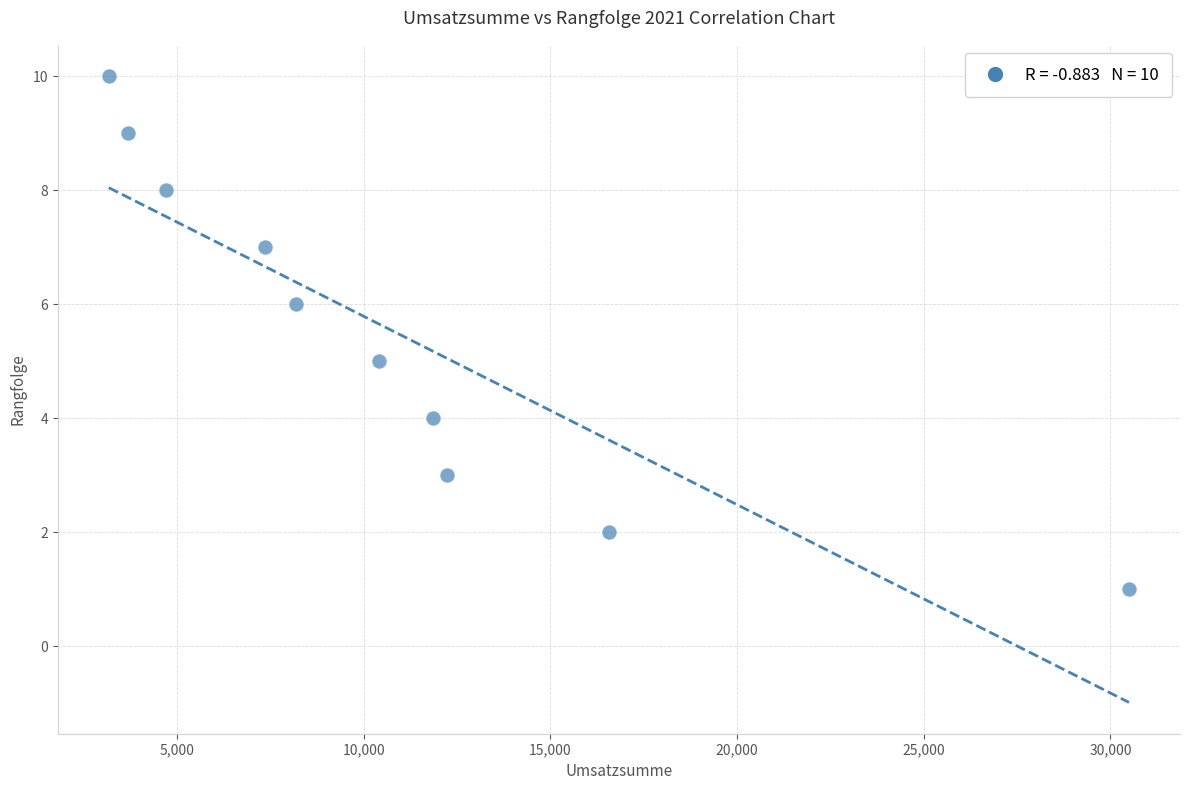

What is the range of Y values (max minus min)?

9